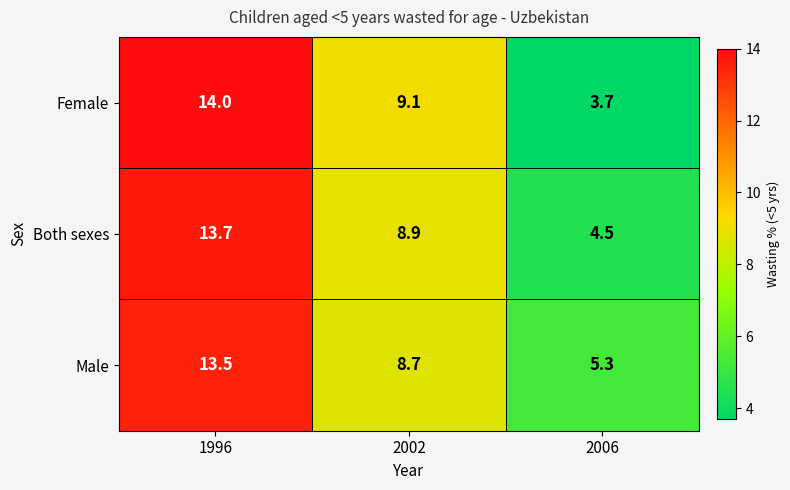

Rank the series by their average value, from highest to lowest.

Male, Both sexes, Female